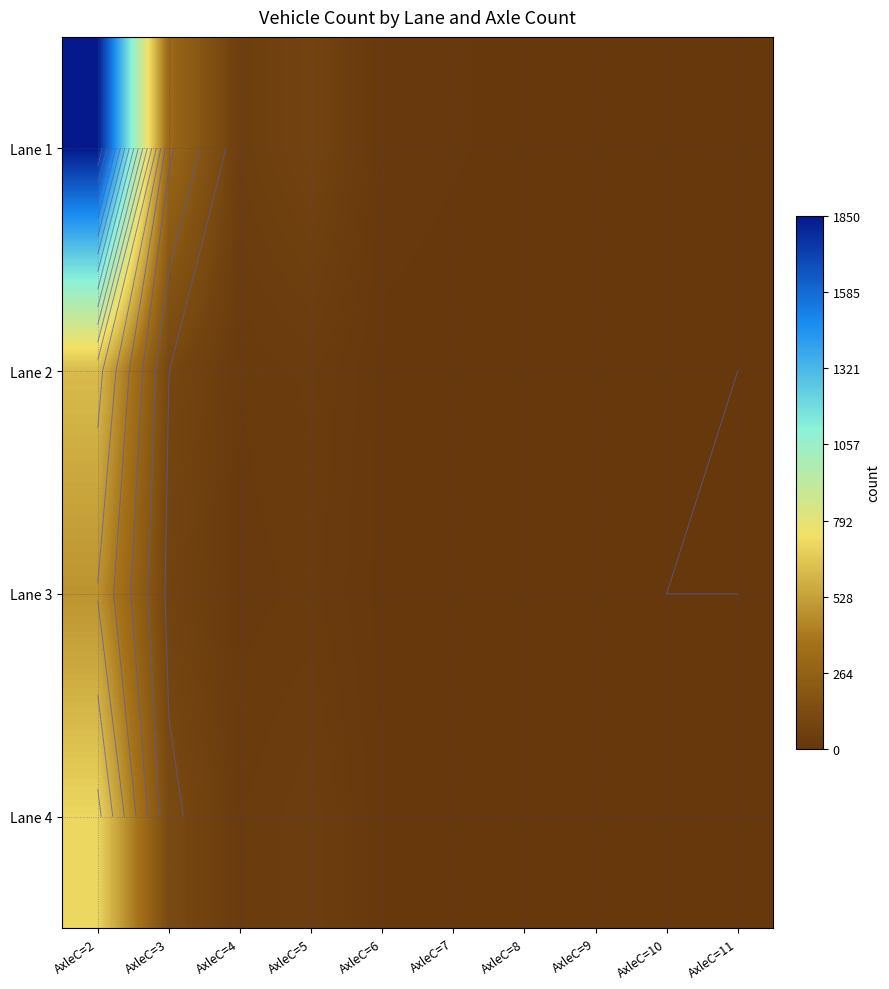

At how many categories does at least one series exceed 260?

2